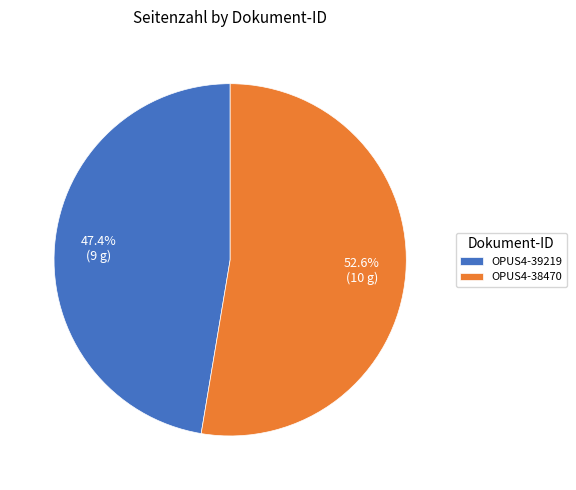

What percentage is the OPUS4-38470 slice, to the nearest percent?

53%